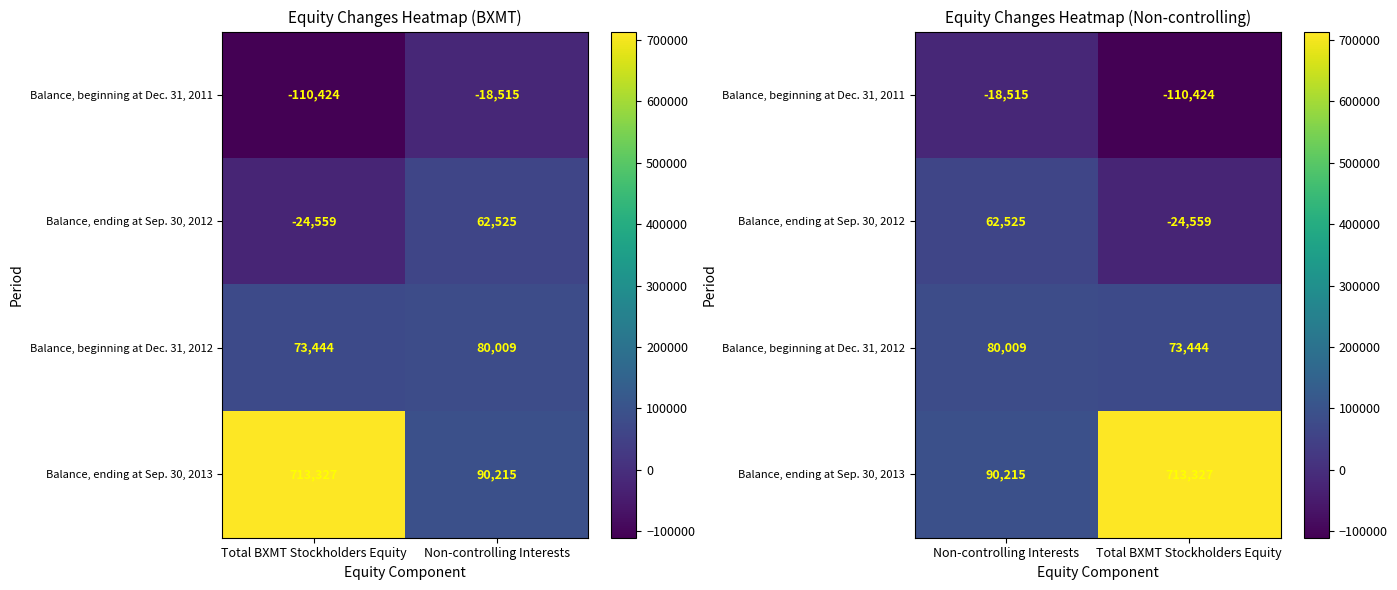

Which has a higher value, Total BXMT Stockholders Equity or Non-controlling Interests?

Non-controlling Interests